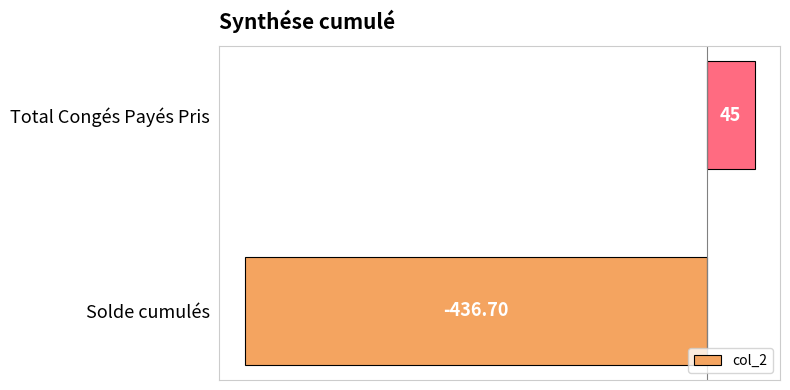

Which has a higher value, Solde cumulés or Total Congés Payés Pris?

Total Congés Payés Pris